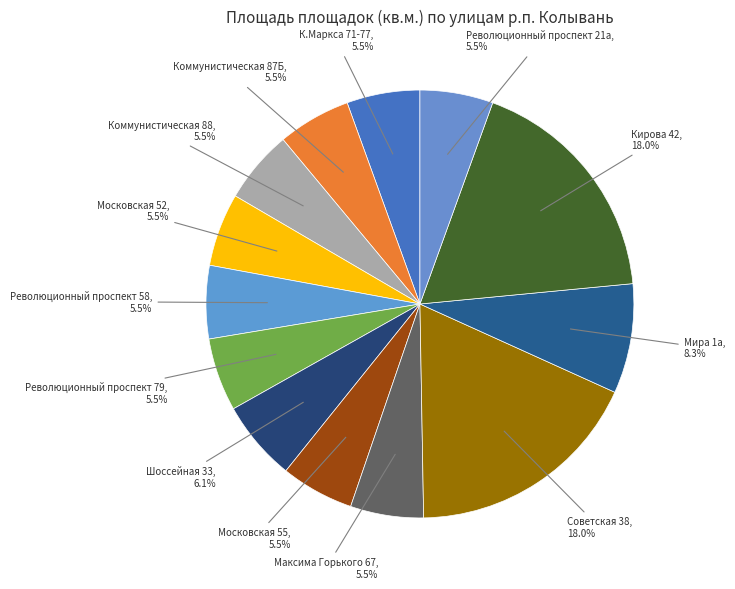

Does Революционный проспект 79 represent more than half of the total?

No